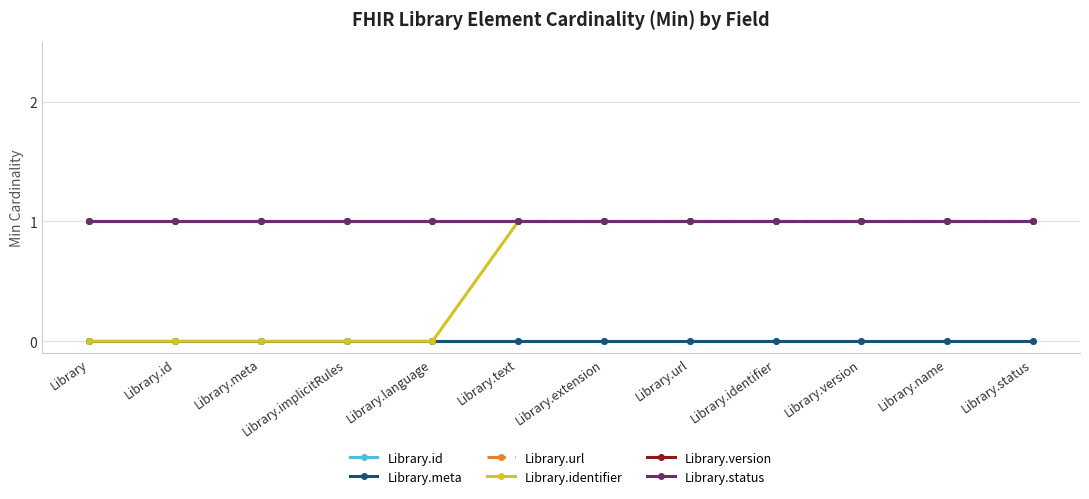

True or false: Library.identifier has a value of 1 at Library.status.

True